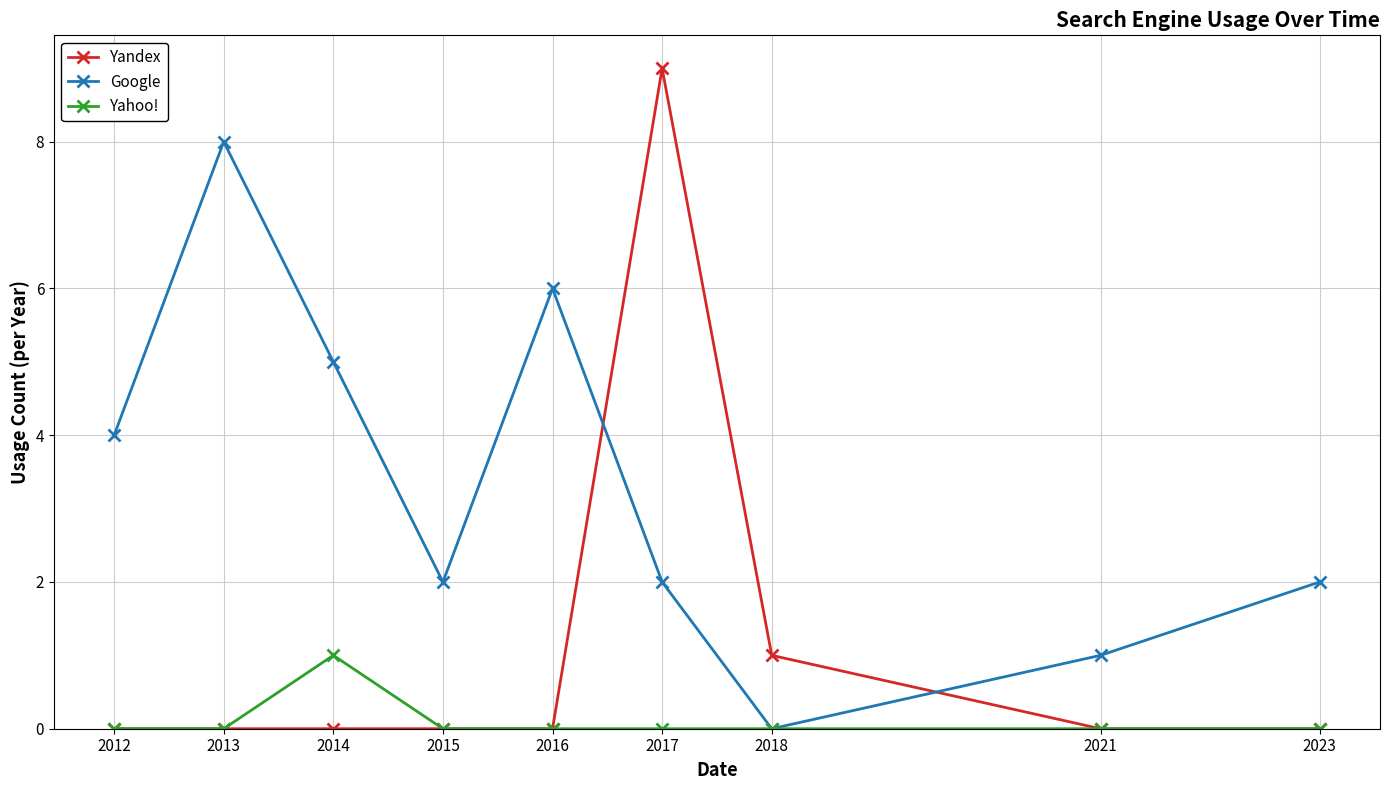

Where is the first local maximum for Google?

2013